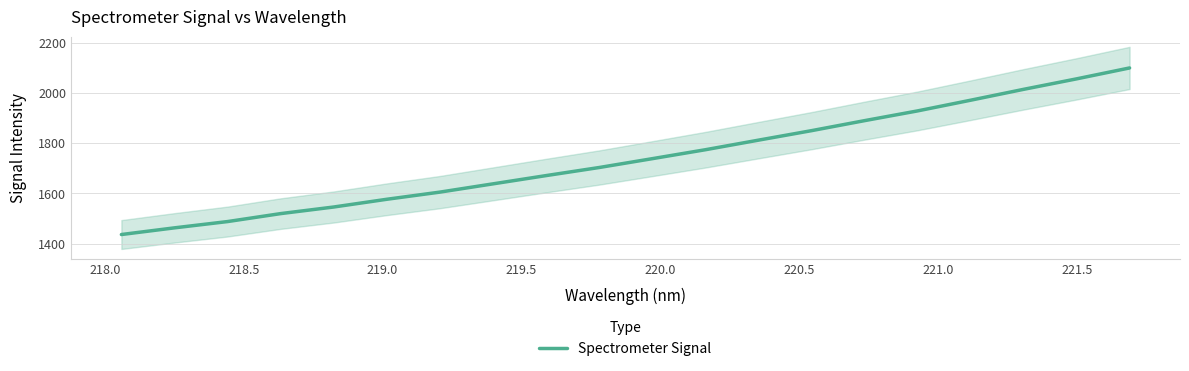

What is the minimum value shown in the chart?

1436.1